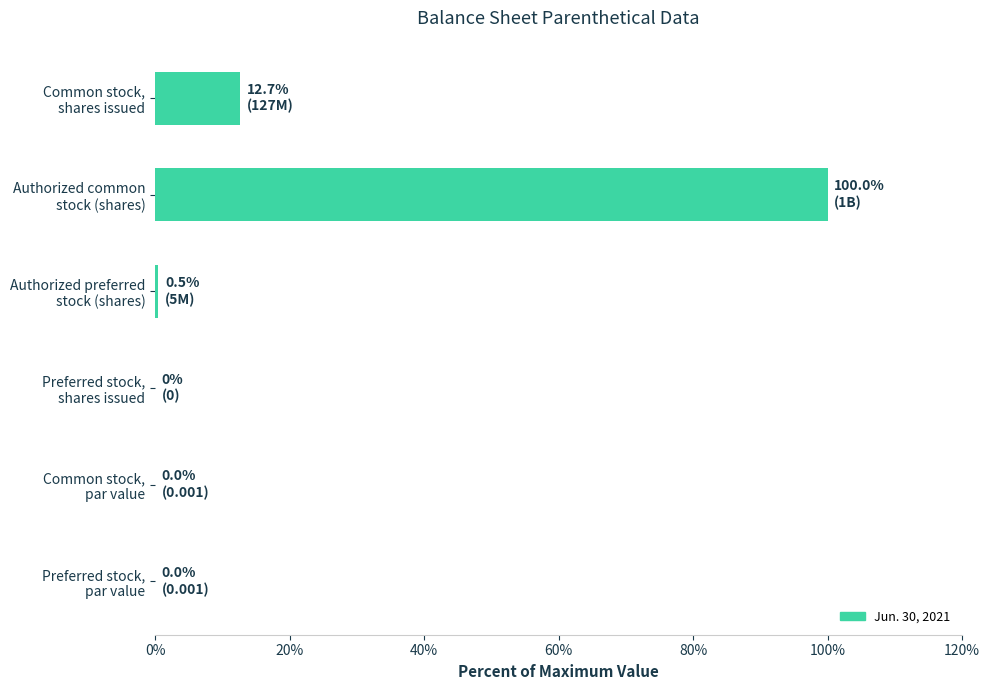

What is the maximum value shown in the chart?

100.0